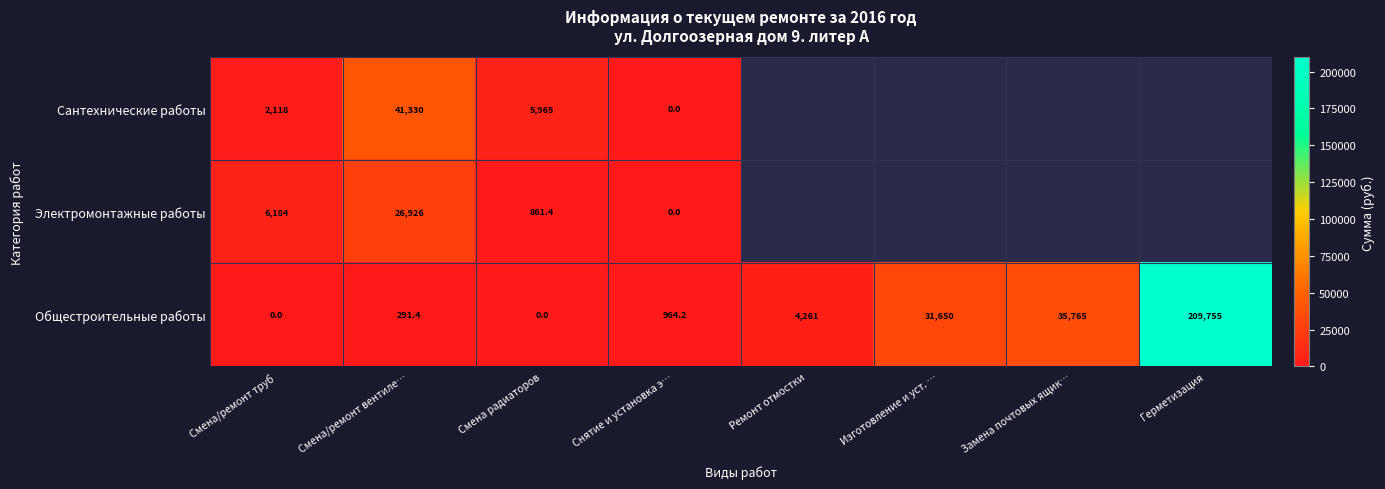

What is the total value across all series at Смена/ремонт труб?

8302.0